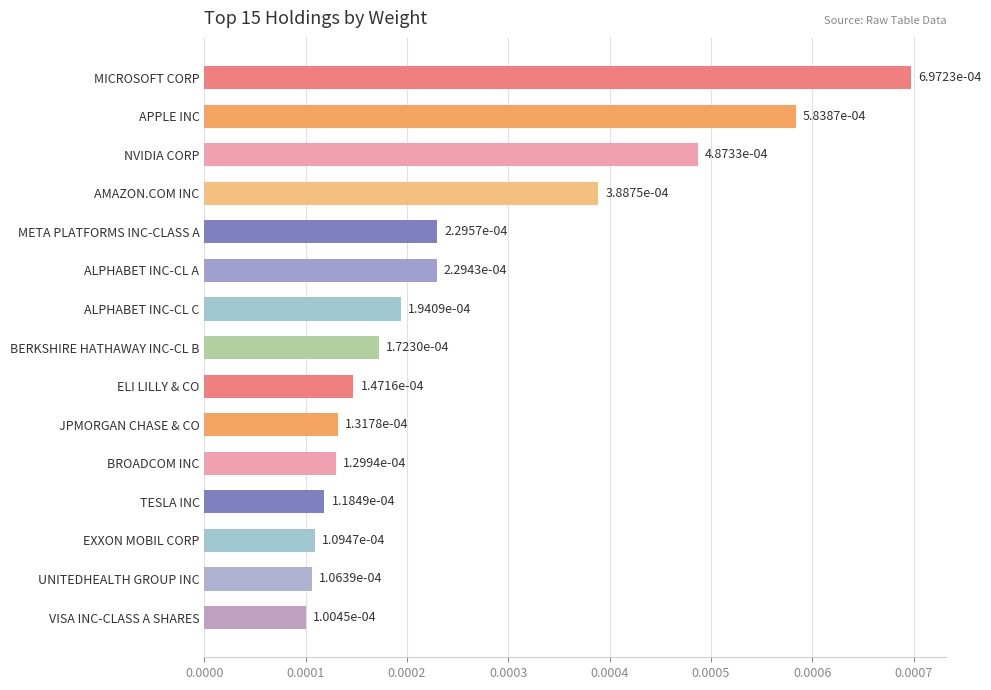

At which category does the chart reach its peak across all series?

MICROSOFT CORP